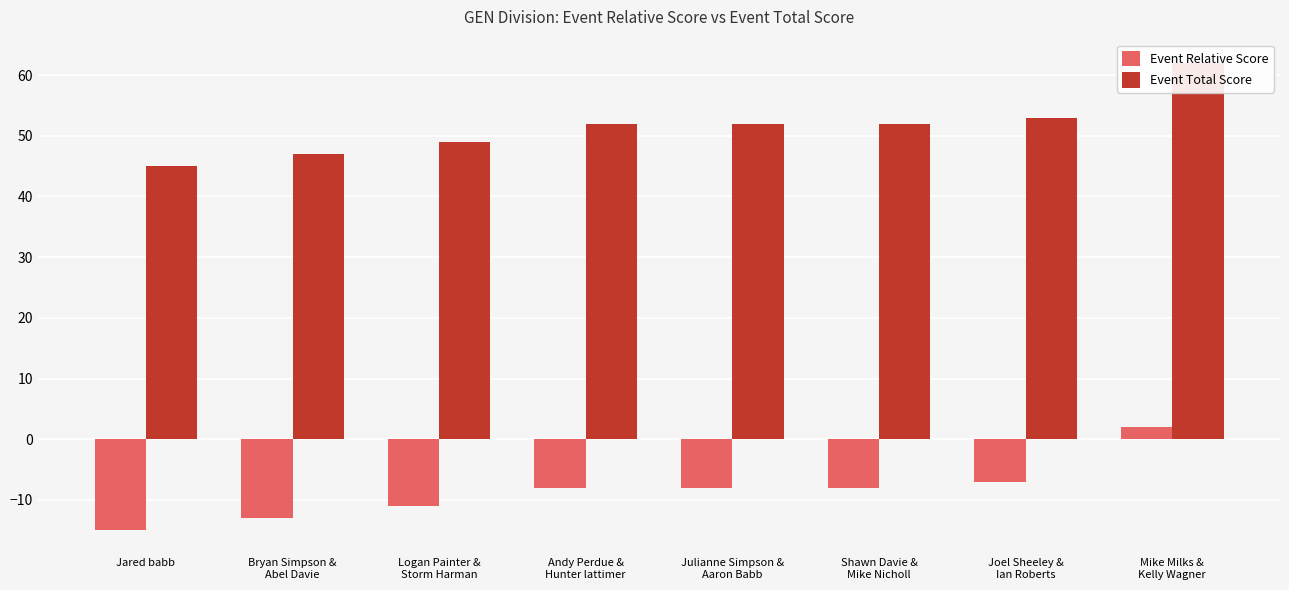

List the series in order of their overall mean, highest first.

Event Total Score, Event Relative Score